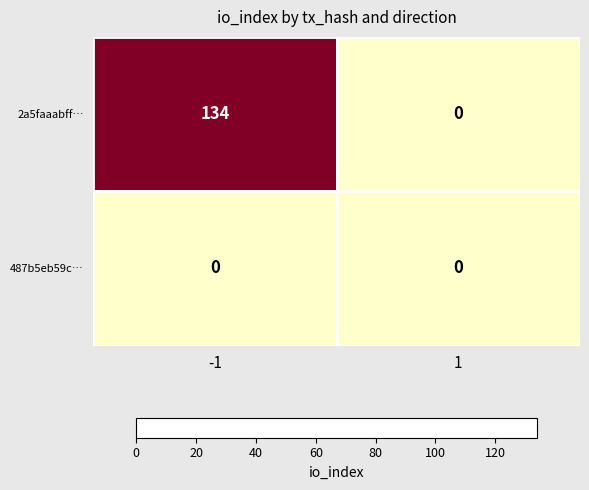

What value does the 2a5faaabff… series have at -1, to the nearest 10?

130